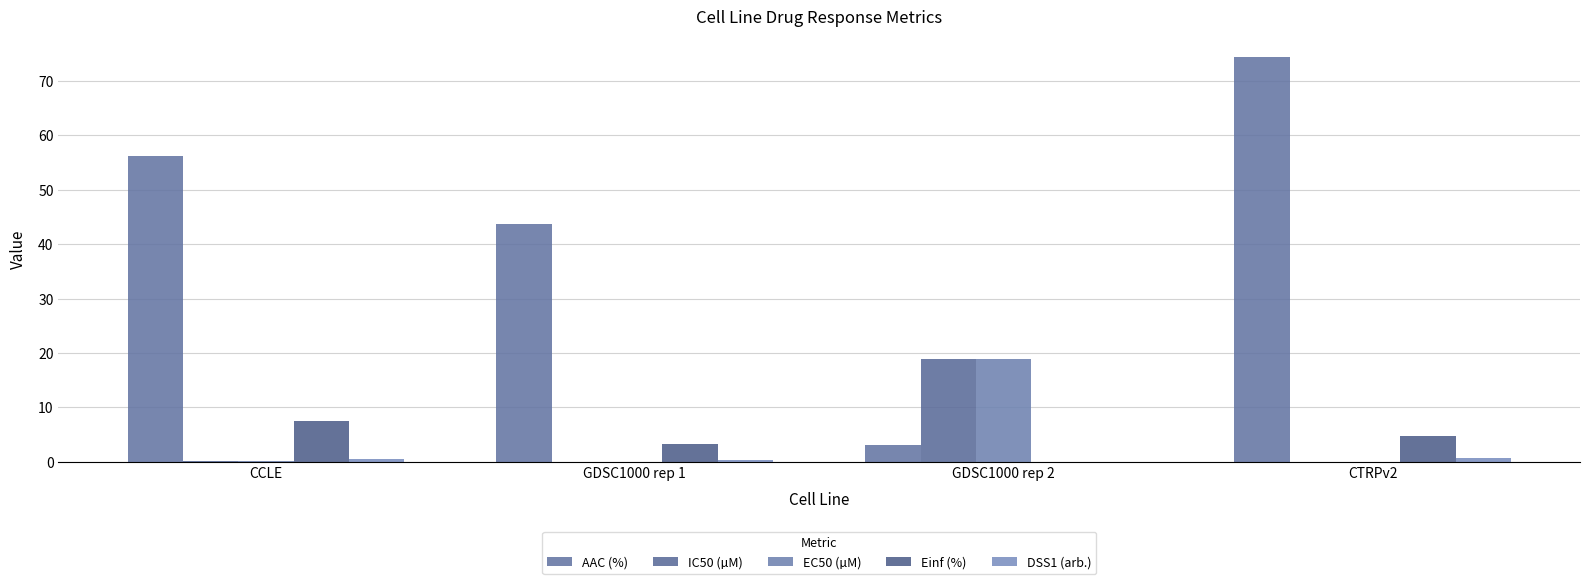

Reading left to right, extract all data points from this chart.

AAC (%): CCLE=56.1	GDSC1000 rep 1=43.7	GDSC1000 rep 2=3.1	CTRPv2=74.5
IC50 (µM): CCLE=0.1	GDSC1000 rep 1=0.0	GDSC1000 rep 2=18.9	CTRPv2=0.0
EC50 (µM): CCLE=0.1	GDSC1000 rep 1=0.0	GDSC1000 rep 2=18.9	CTRPv2=0.0
Einf (%): CCLE=7.5	GDSC1000 rep 1=3.3	GDSC1000 rep 2=0.0	CTRPv2=4.7
DSS1 (arb.): CCLE=0.5	GDSC1000 rep 1=0.4	GDSC1000 rep 2=0.0	CTRPv2=0.7